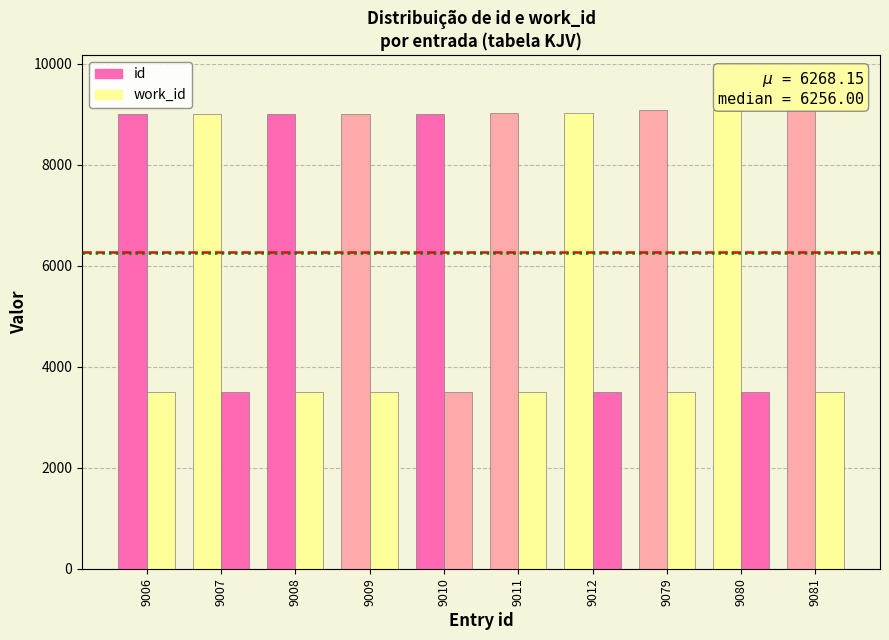

At how many categories does at least one series exceed 4795?

10